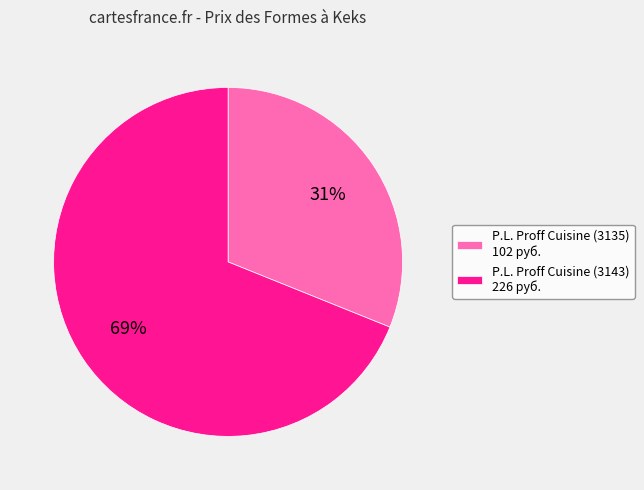

Is it true that P.L. Proff Cuisine (3135) 102 руб. is 44% of the pie?

False